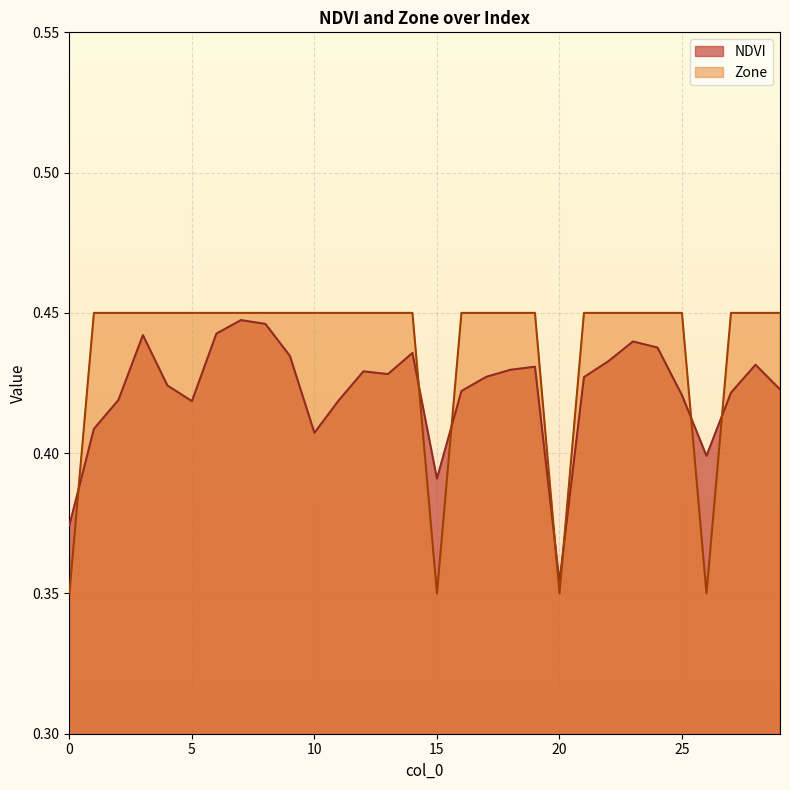

What is the difference between the maximum and minimum values in the Zone series?

0.1